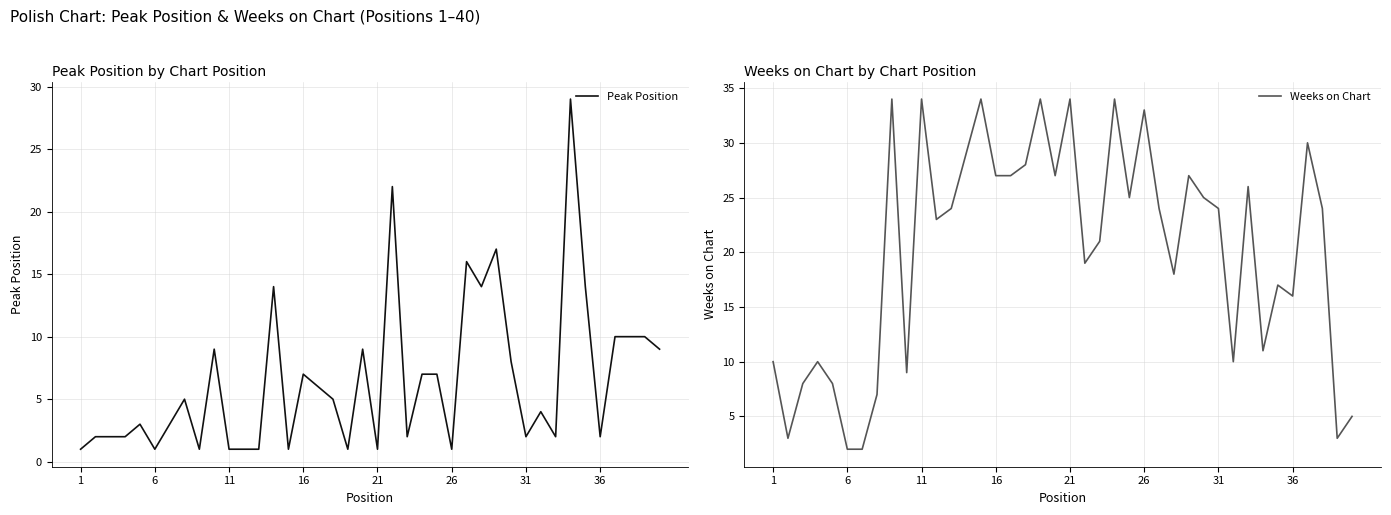

What is the total value across all series at 1?

11